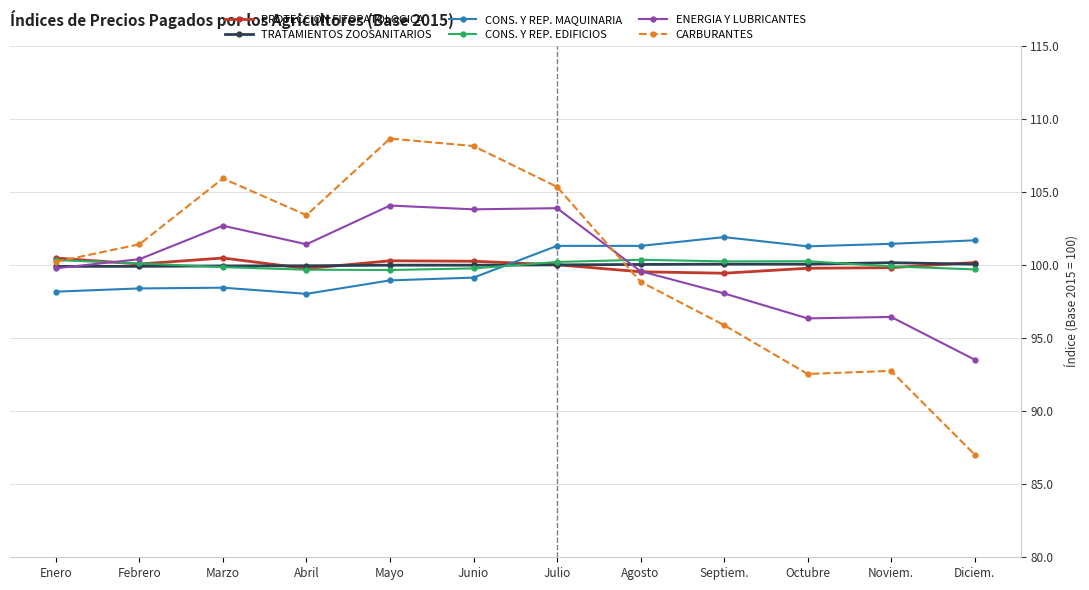

What value does the TRATAMIENTOS ZOOSANITARIOS series have at Junio?

100.0